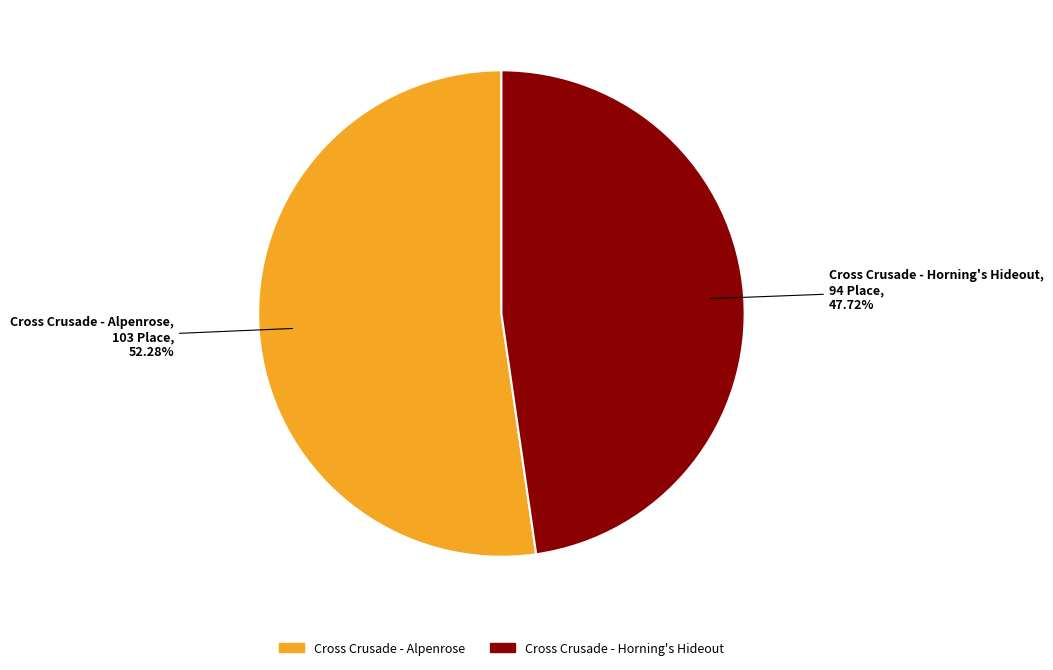

Combined, what portion of the pie is Cross Crusade - Alpenrose and Cross Crusade - Horning's Hideout?

100.0%